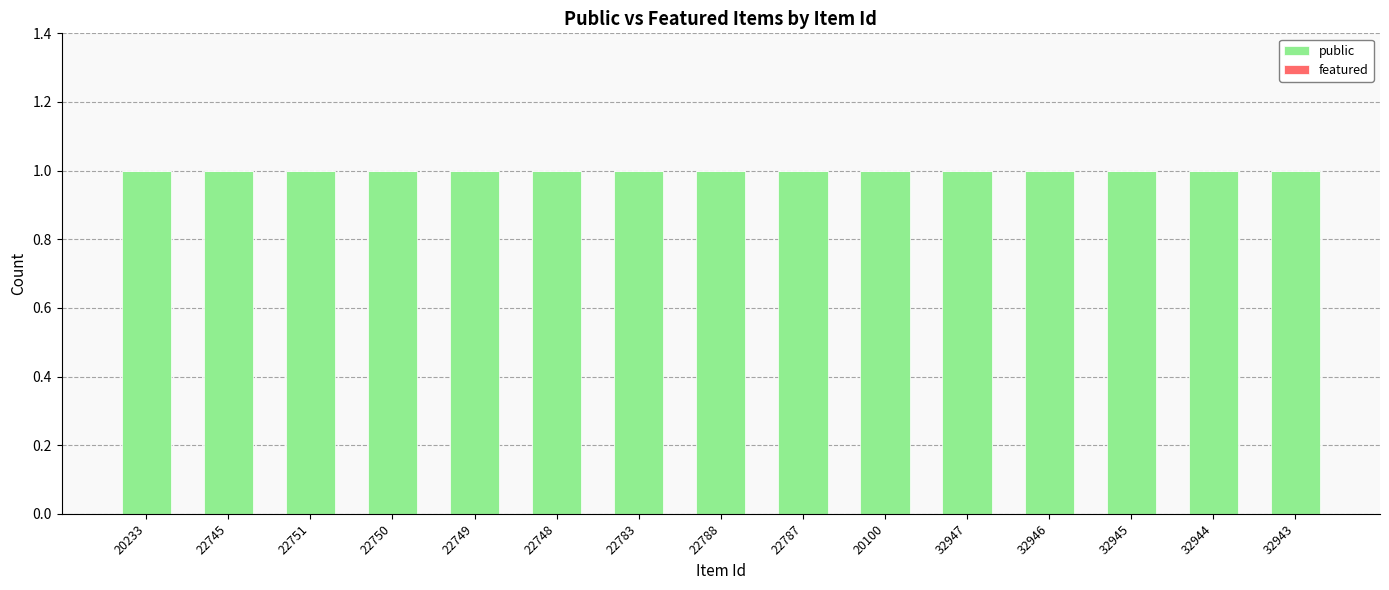

How many series are shown in this chart?

2